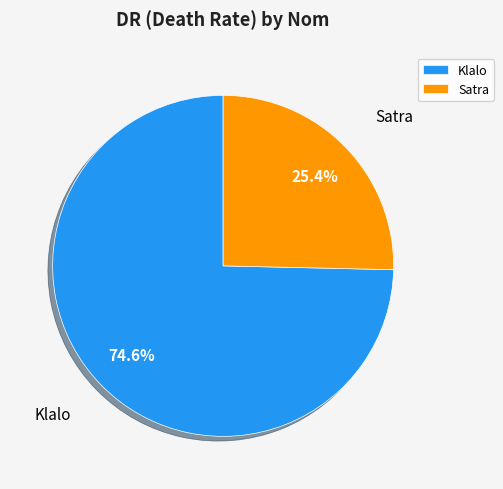

What is the total percentage of Satra and Klalo?

100.0%